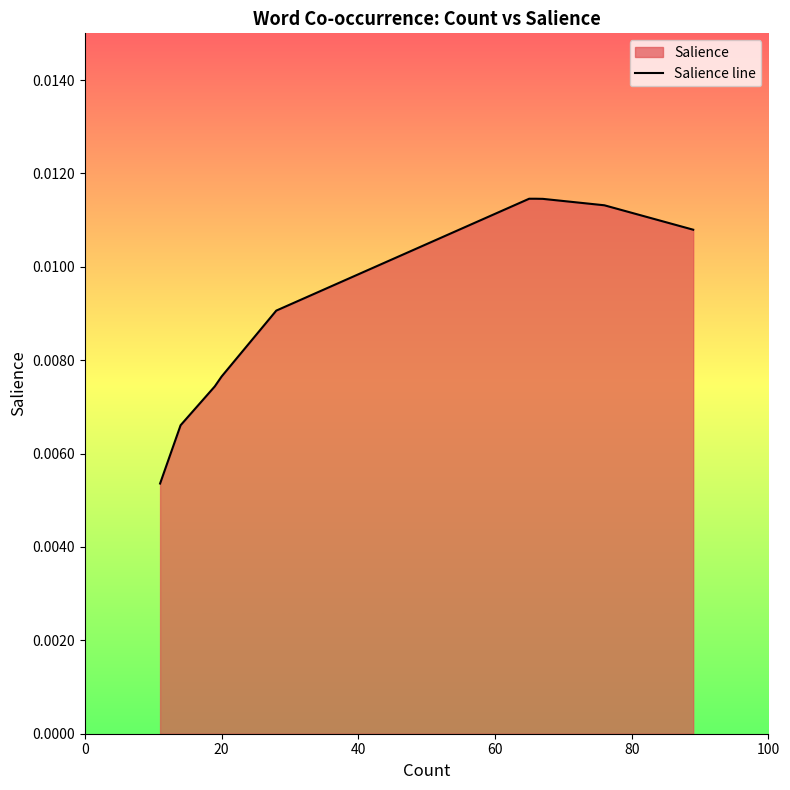

The value at 20 is 0.0. True or false?

False